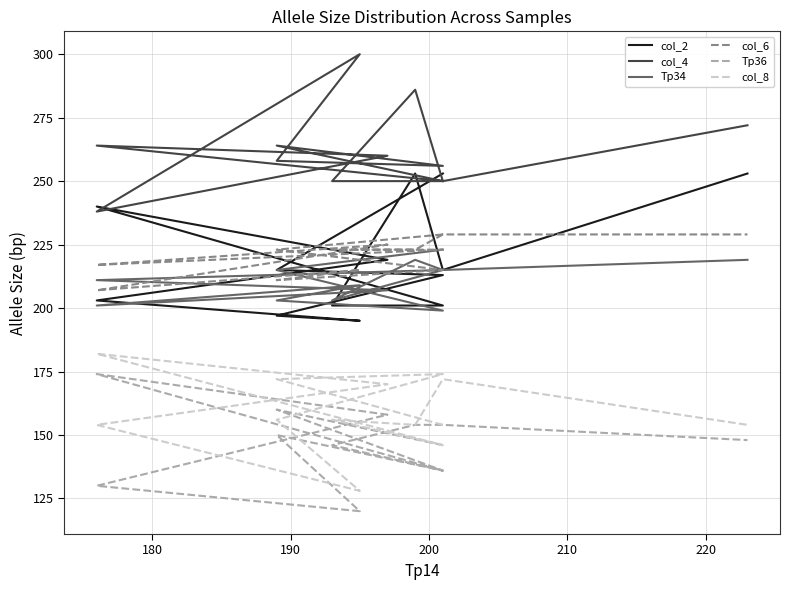

Reading left to right, extract all data points from this chart.

col_2: 253	215	213	197	195	203	219	240	201	201	253	215	253
col_4: 250	264	256	258	300	238	260	264	250	250	286	250	272
Tp34: 223	215	199	203	209	201	207	211	215	203	219	215	219
col_6: 229	223	215	211	215	207	225	217	223	223	223	229	229
Tp36: 146	160	136	150	120	130	158	174	136	146	154	154	148
col_8: 154	172	174	156	128	154	170	182	146	156	154	172	154